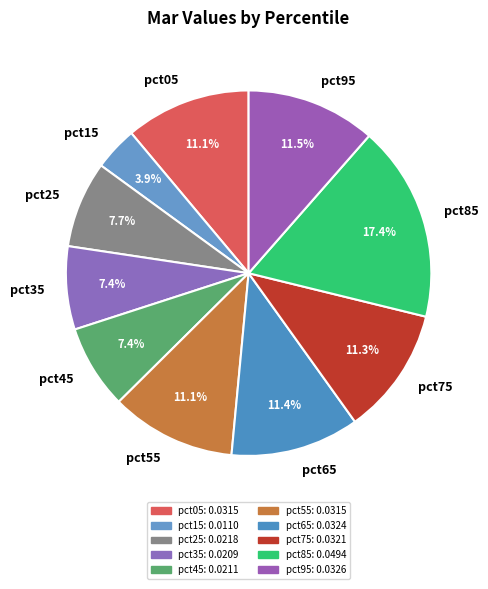

To the nearest percent, what percentage of the pie is pct55?

11%